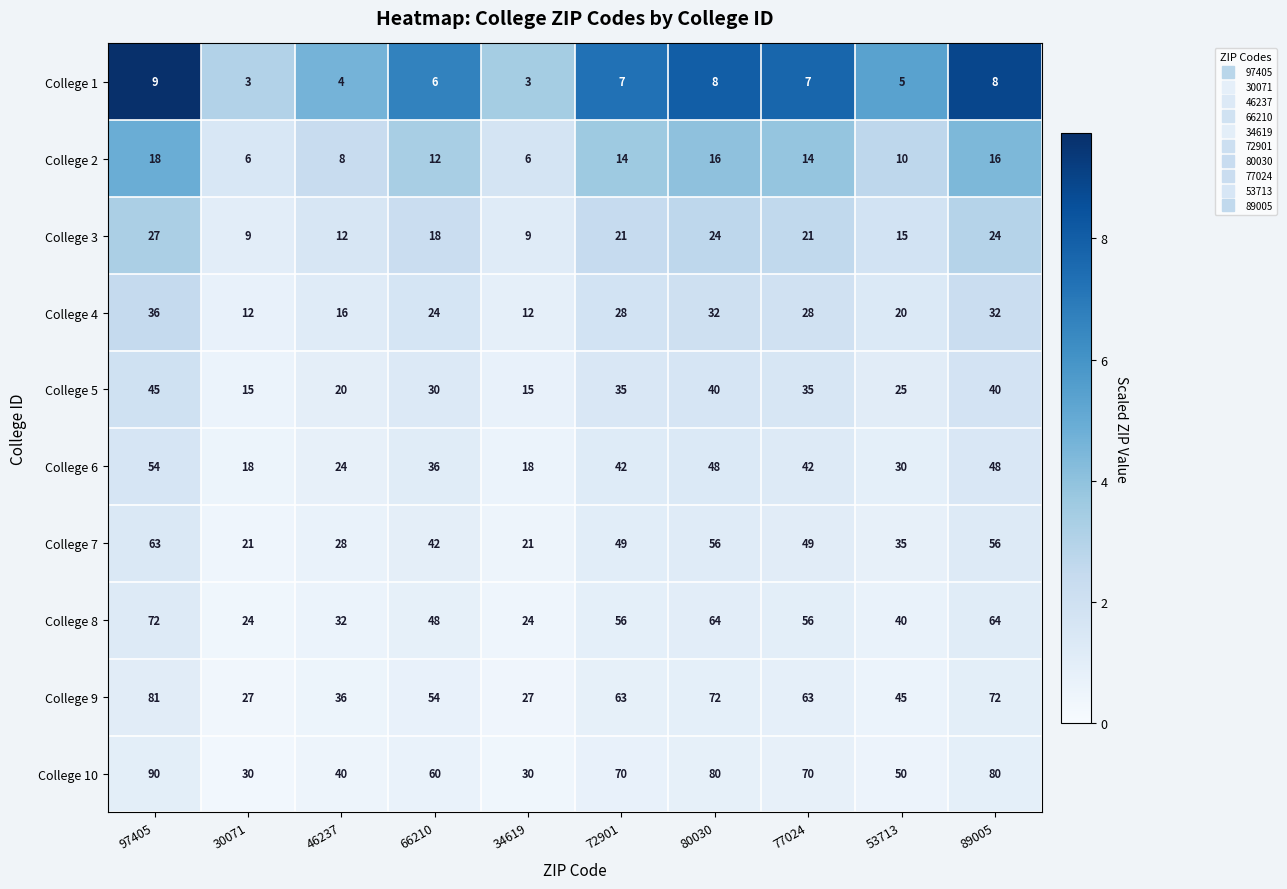

Which series changed the most between 97405 and 72901?

College 10